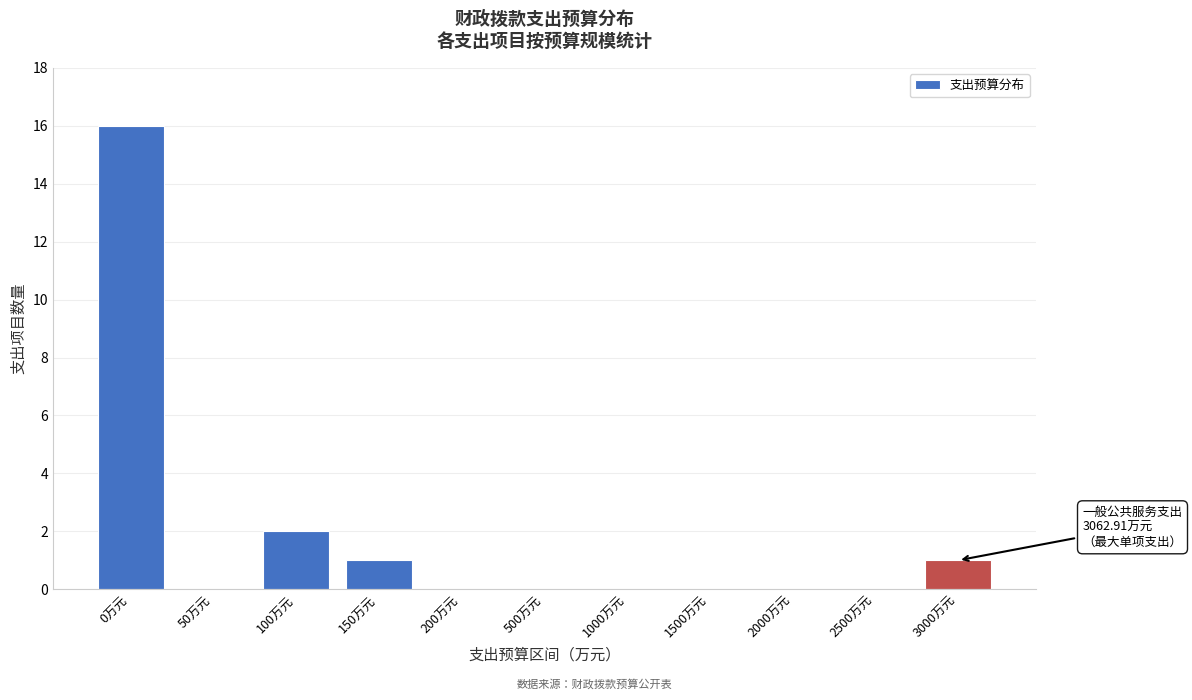

Reading left to right, list all the values displayed in this chart.

0万元=16	50万元=0	100万元=2	150万元=1	200万元=0	500万元=0	1000万元=0	1500万元=0	2000万元=0	2500万元=0	3000万元=1